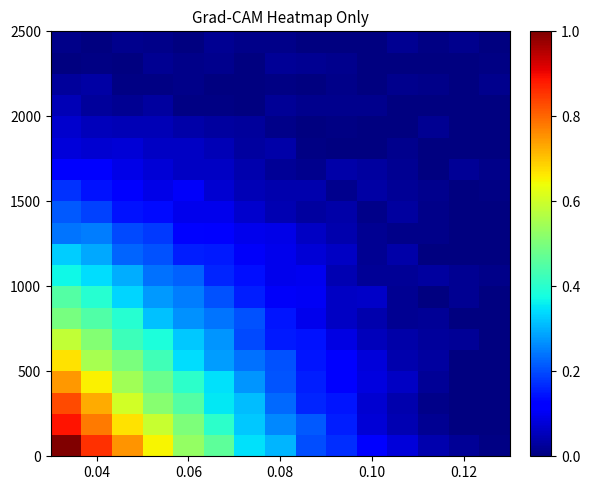

At how many categories does at least one series exceed 0?

15